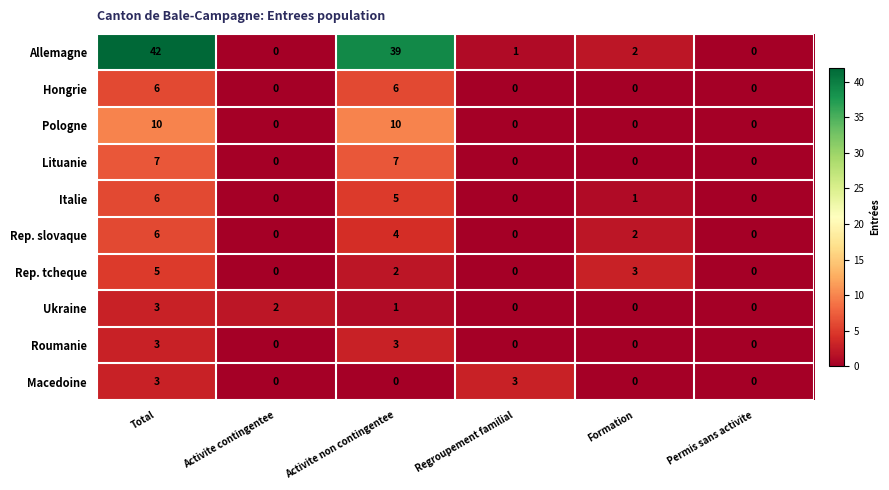

What is the difference between the second highest and second lowest values in the Lituanie series?

7